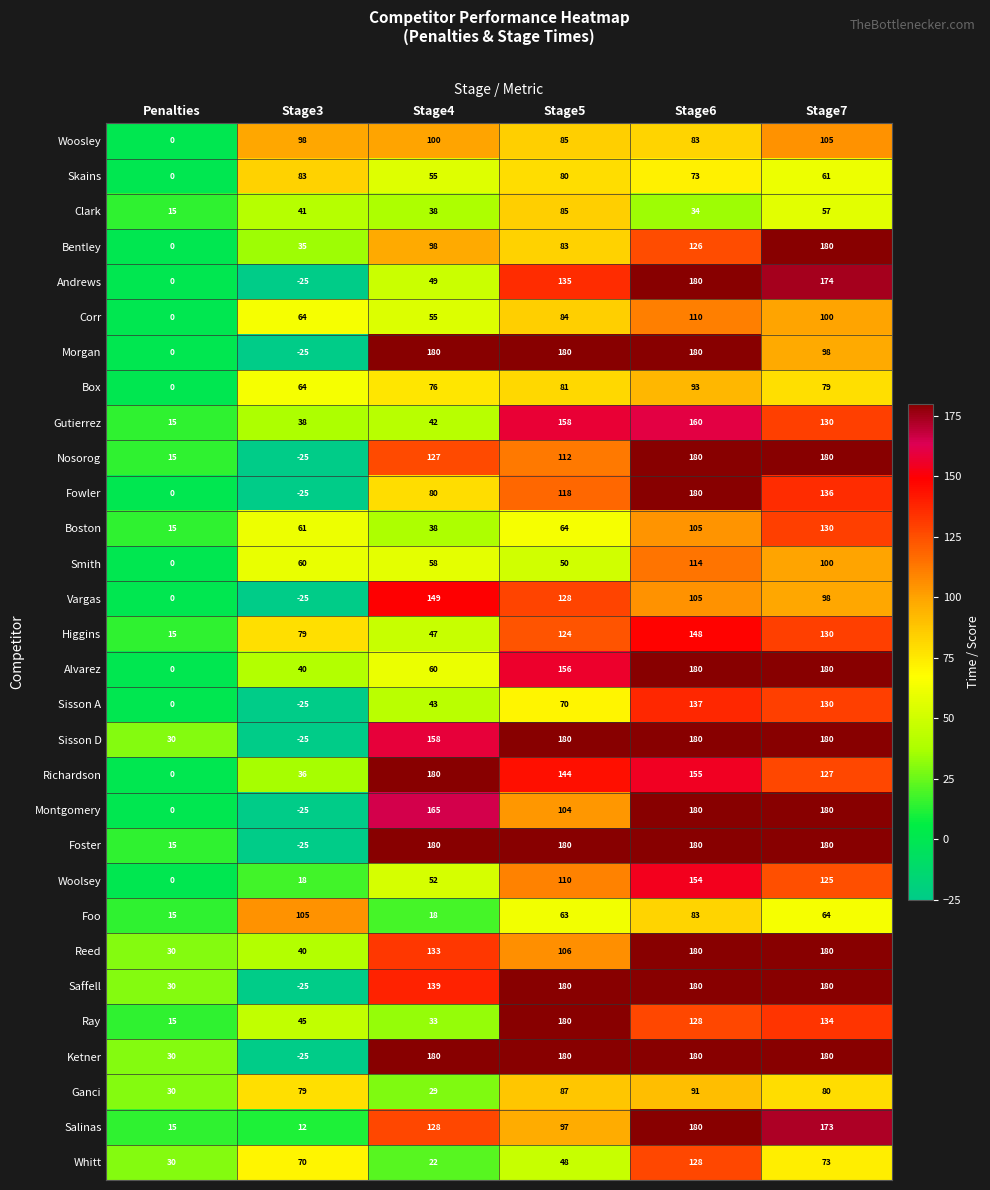

How many positive values does the Woosley series have?

5